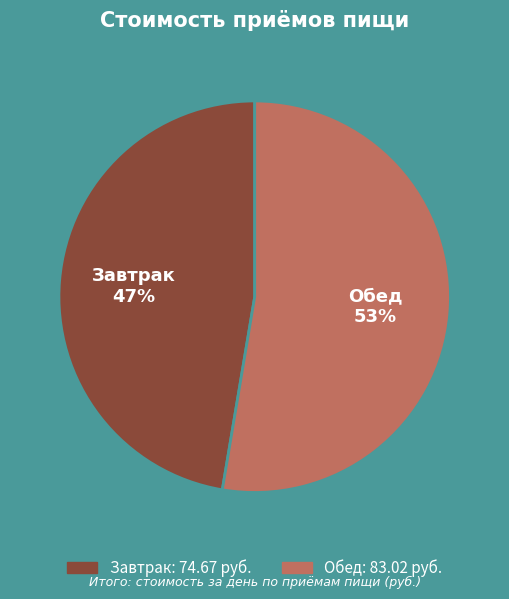

Which category has the biggest portion of the pie?

Обед